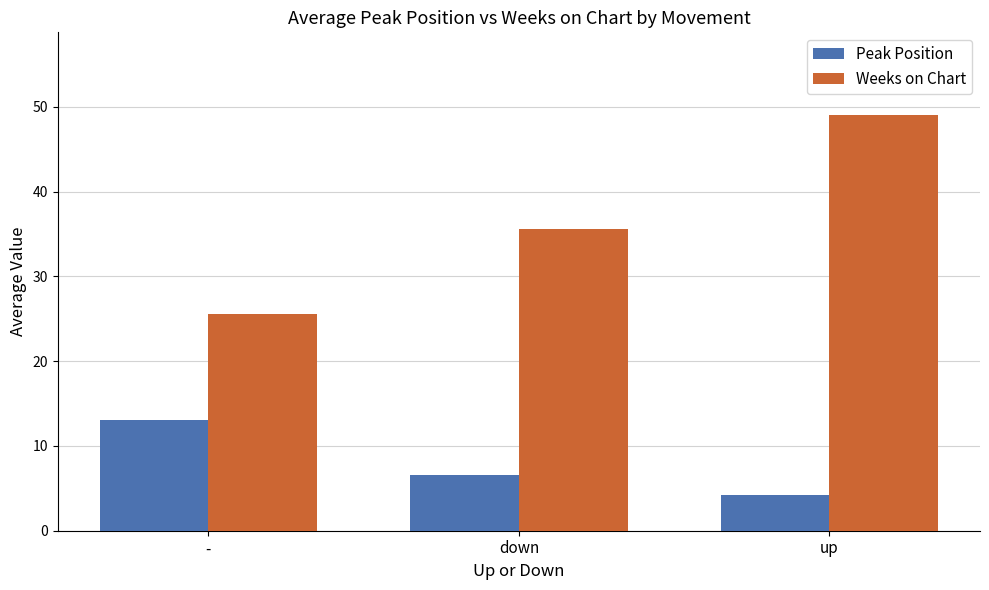

What is the label of the 3rd bar from the left?

up